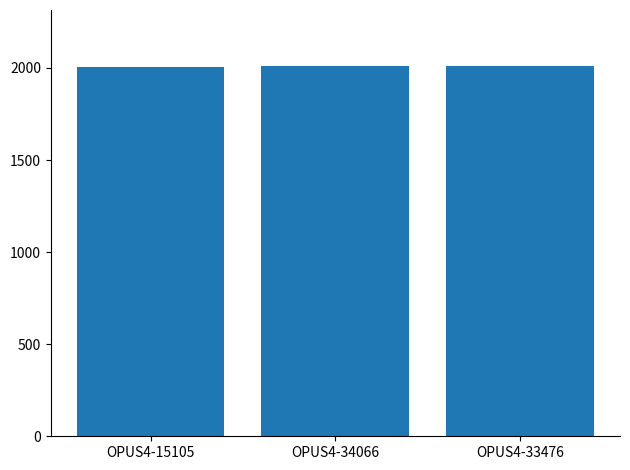

What is the label of the 1st bar from the right?

OPUS4-33476